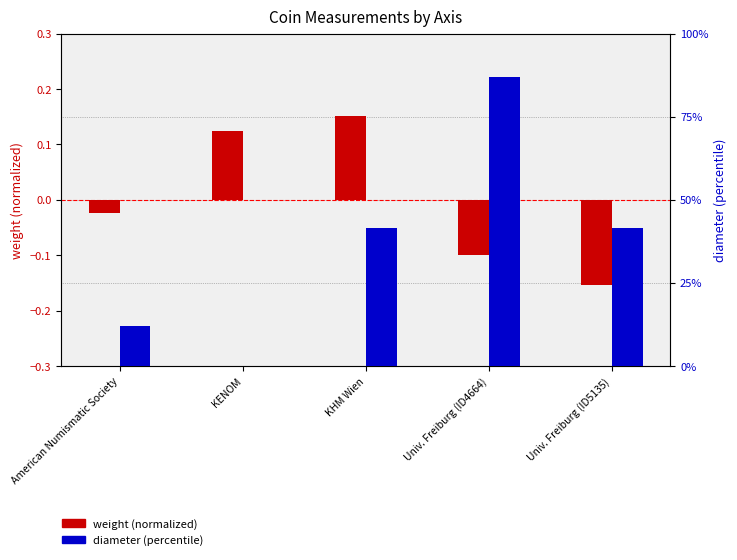

Does the chart contain any negative values?

Yes